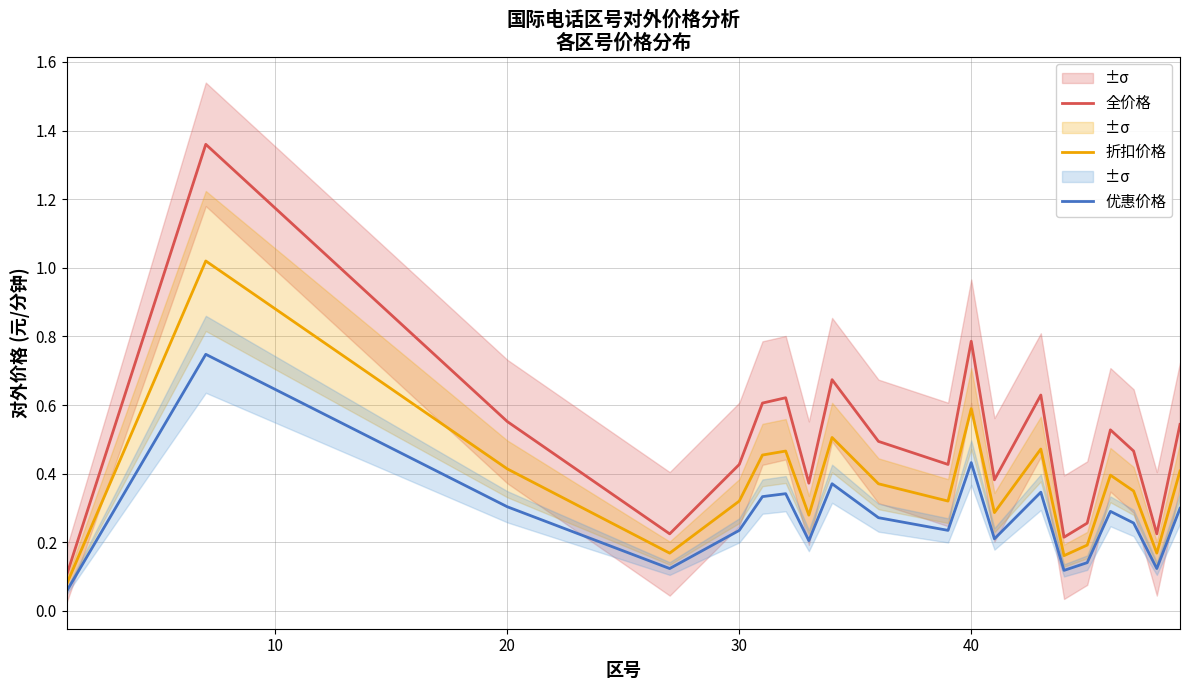

What is the average value of the 折扣价格 series?

0.4